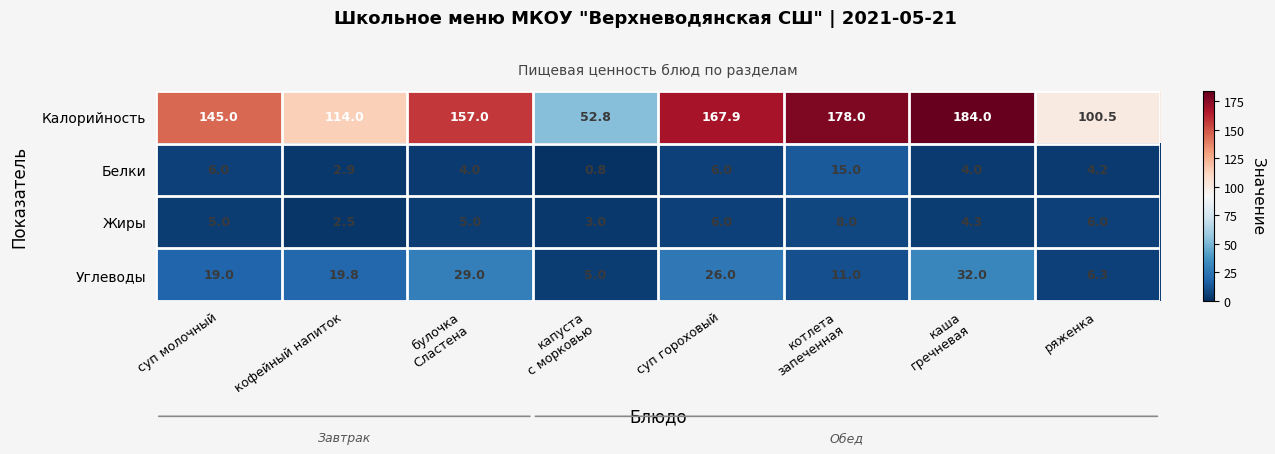

At which category is the sum across all series the highest?

каша
гречневая